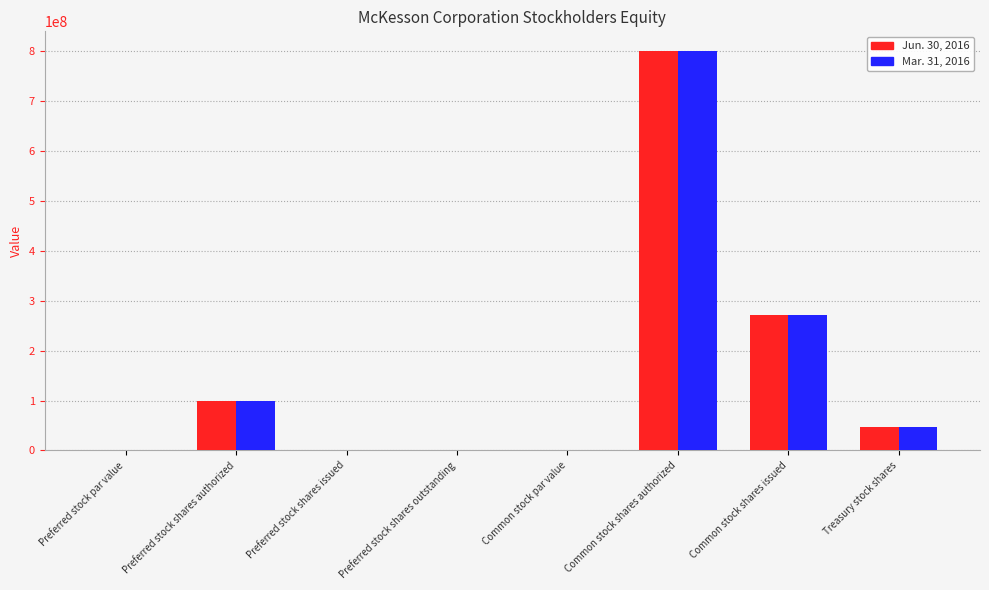

What is the sum of all Mar. 31, 2016 values?

1217000000.0